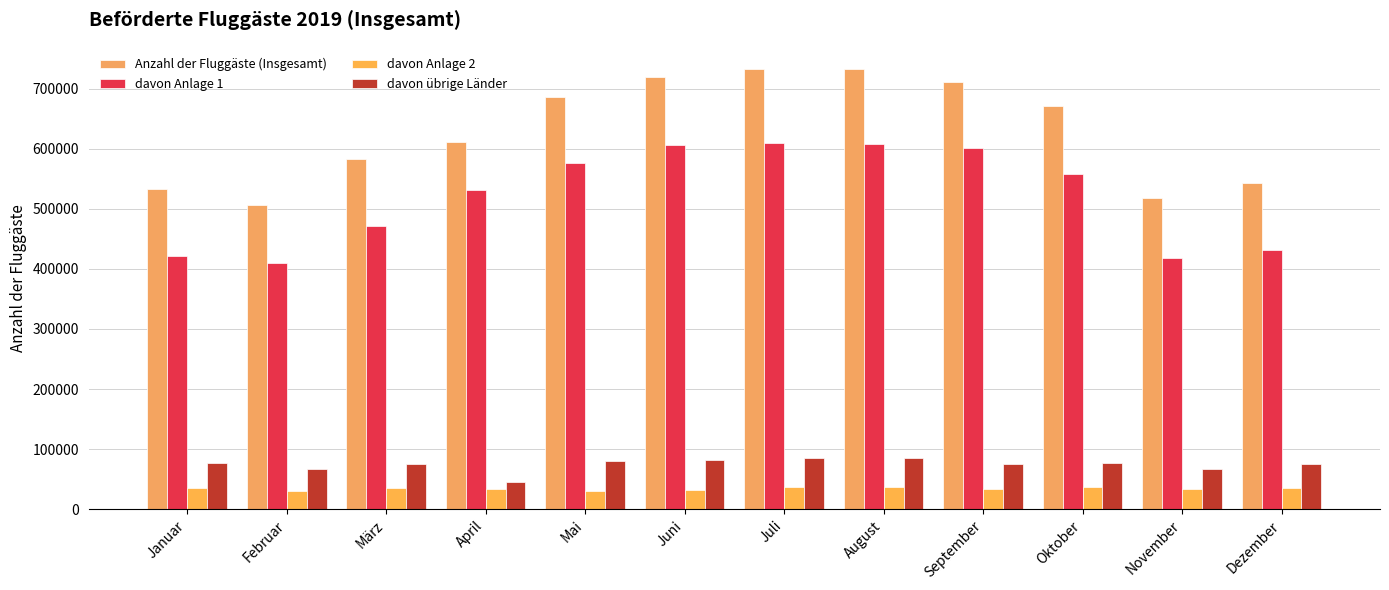

Which has a higher value, Februar or August?

August